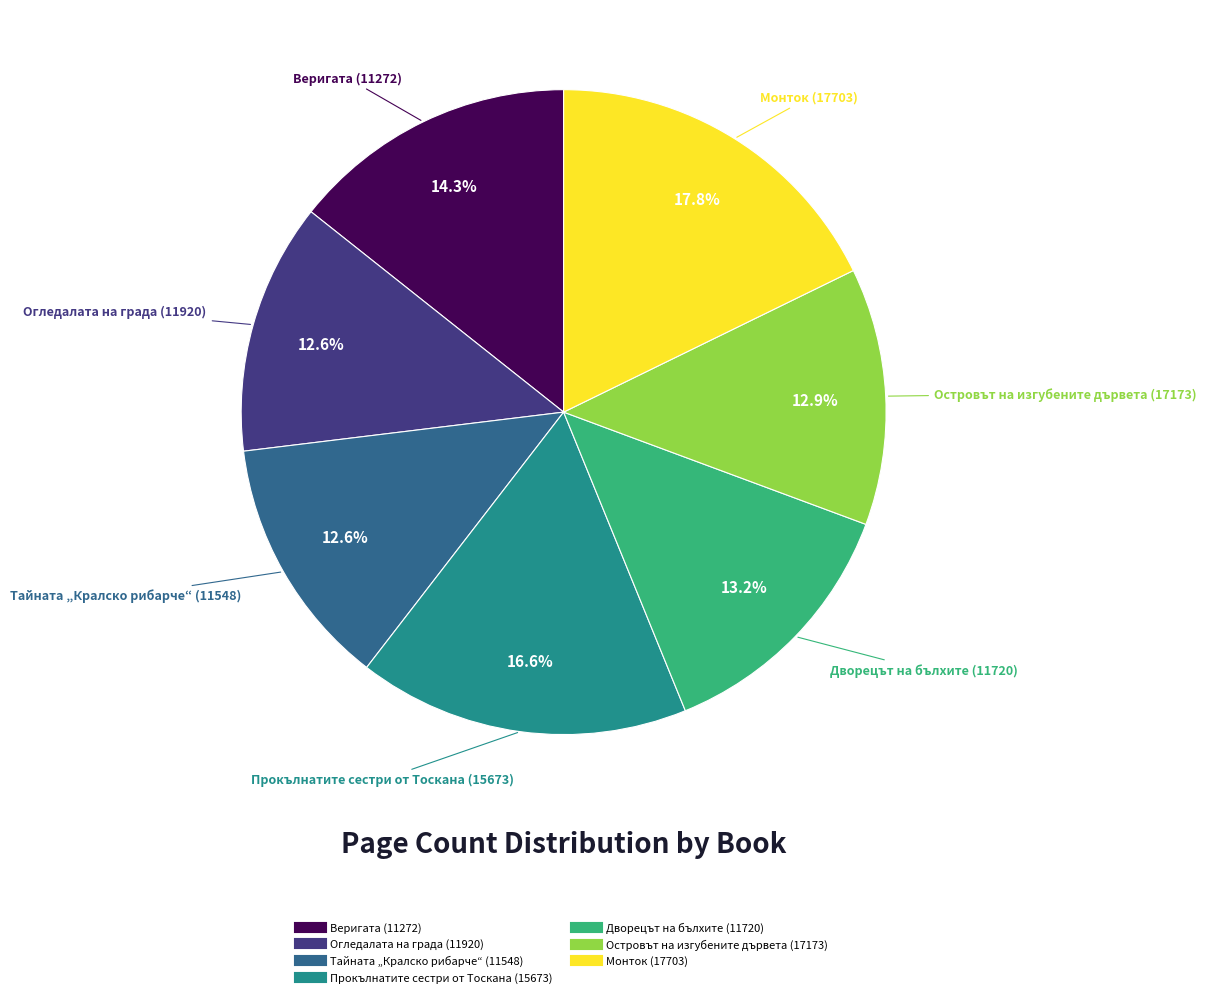

Count the number of slices in the pie.

7